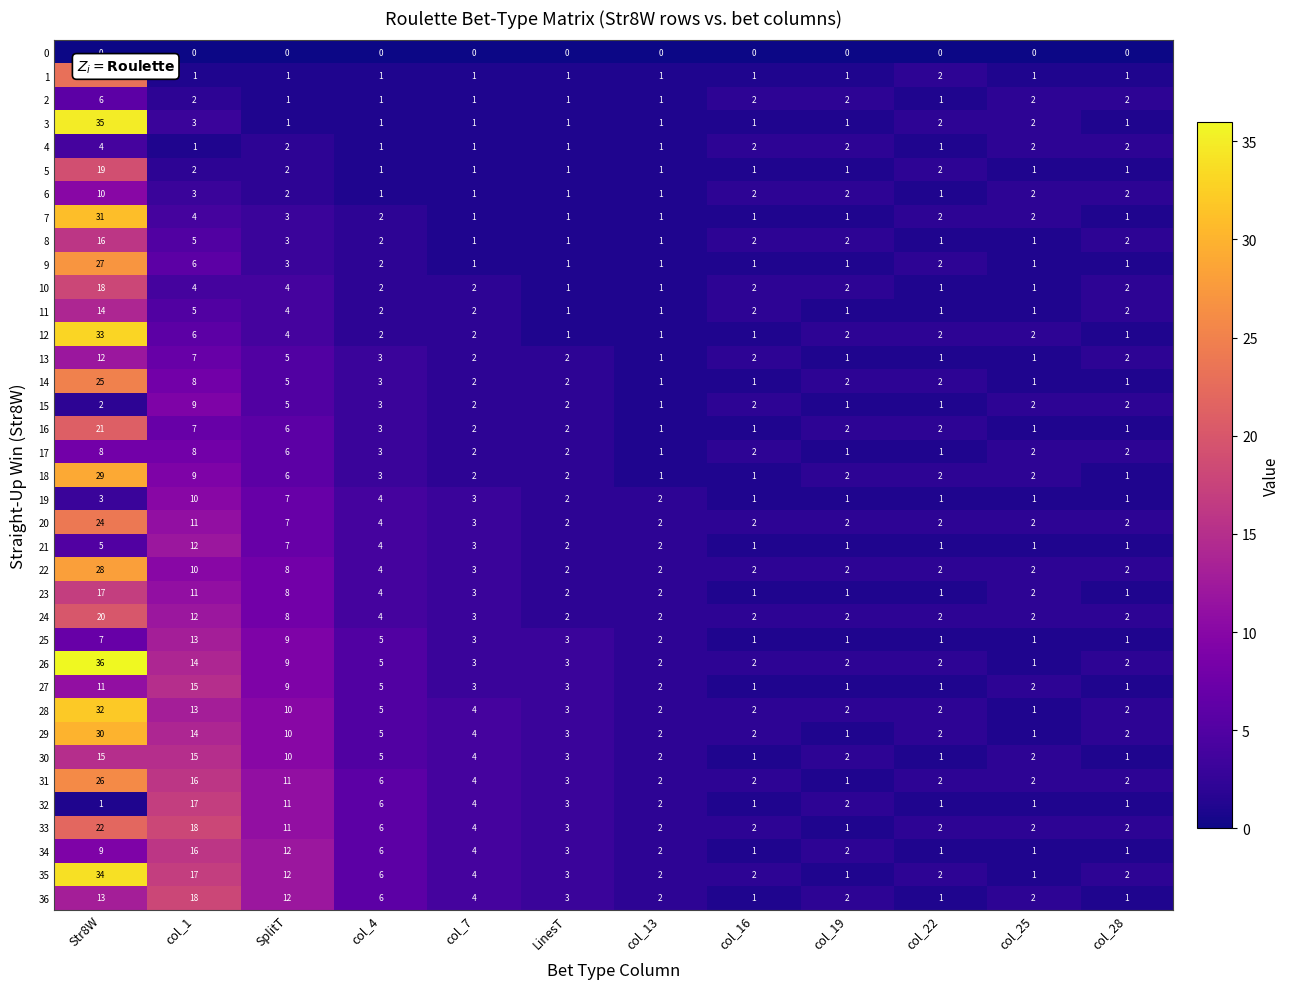

What is the maximum value shown in the chart?

36